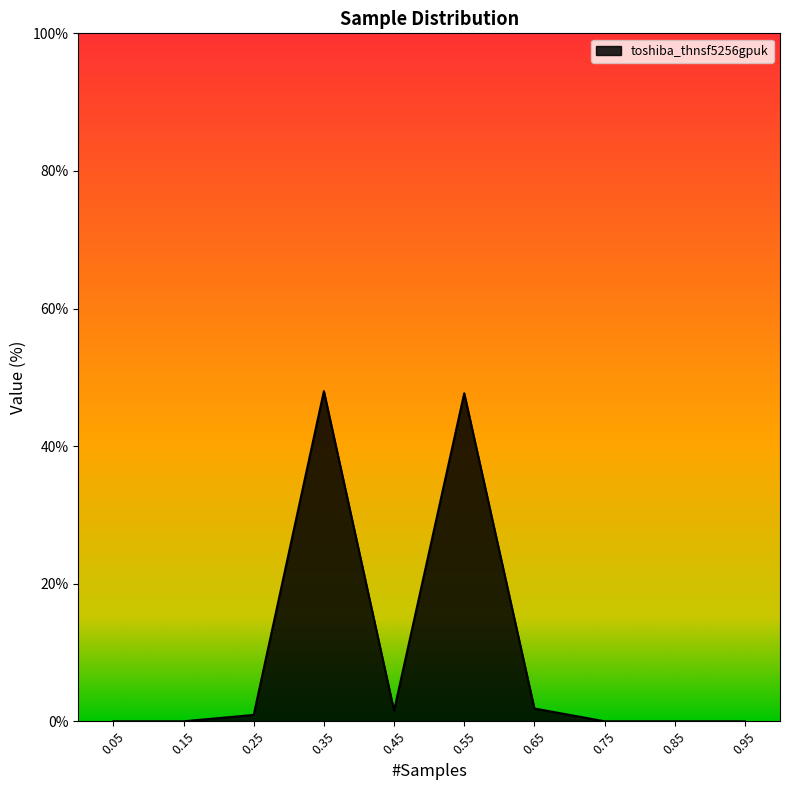

What is the difference between the maximum and minimum values?

48.0